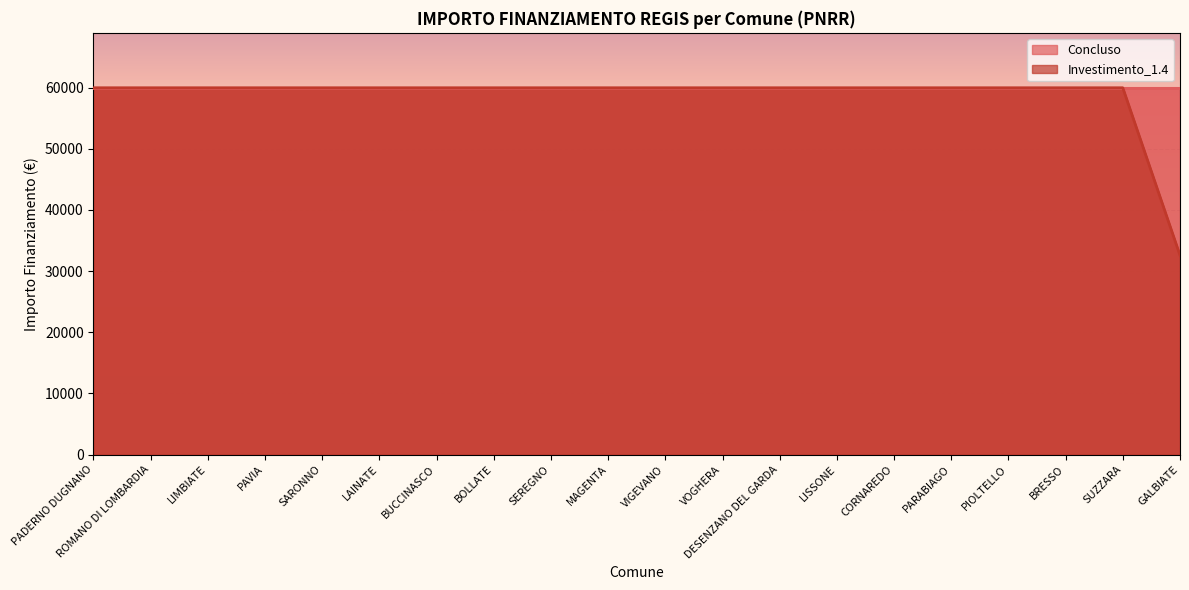

Which label corresponds to the largest value in the chart?

PADERNO DUGNANO